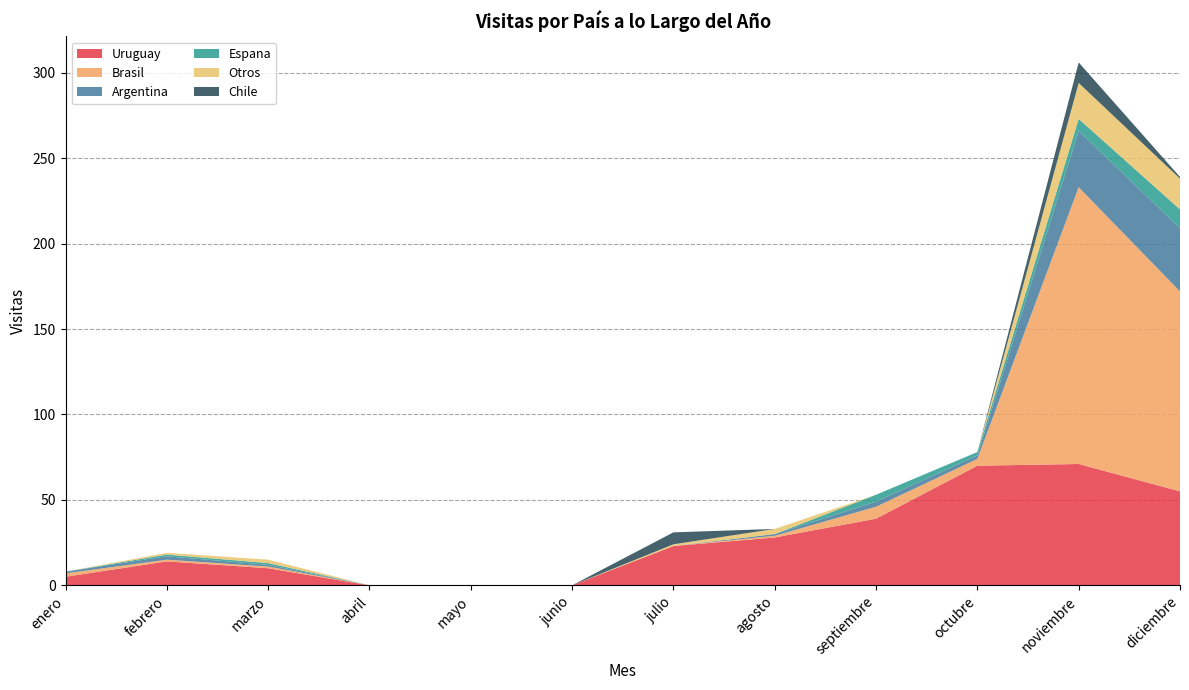

Reading right to left, list all the values displayed in this chart.

Uruguay: diciembre=55	noviembre=71	octubre=70	septiembre=39	agosto=28	julio=23	junio=0	mayo=0	abril=0	marzo=10	febrero=14	enero=5
Brasil: diciembre=117	noviembre=162	octubre=4	septiembre=7	agosto=1	julio=0	junio=0	mayo=0	abril=0	marzo=1	febrero=1	enero=2
Argentina: diciembre=37	noviembre=33	octubre=2	septiembre=3	agosto=1	julio=0	junio=0	mayo=0	abril=0	marzo=1	febrero=2	enero=1
Espana: diciembre=11	noviembre=7	octubre=2	septiembre=4	agosto=0	julio=0	junio=0	mayo=0	abril=0	marzo=1	febrero=1	enero=0
Otros: diciembre=18	noviembre=21	octubre=0	septiembre=0	agosto=3	julio=1	junio=0	mayo=0	abril=0	marzo=2	febrero=1	enero=0
Chile: diciembre=1	noviembre=12	octubre=0	septiembre=0	agosto=0	julio=7	junio=0	mayo=0	abril=0	marzo=0	febrero=0	enero=0